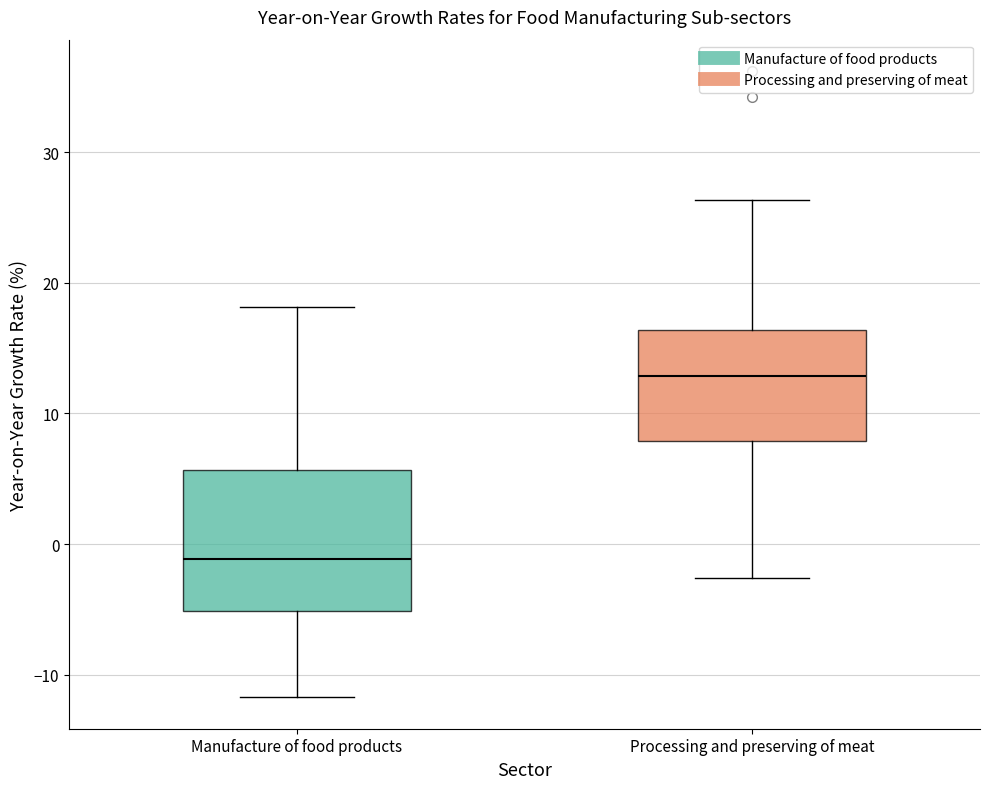

Comparing the boxes themselves (not the whiskers), which one is the tallest?

Manufacture of food products